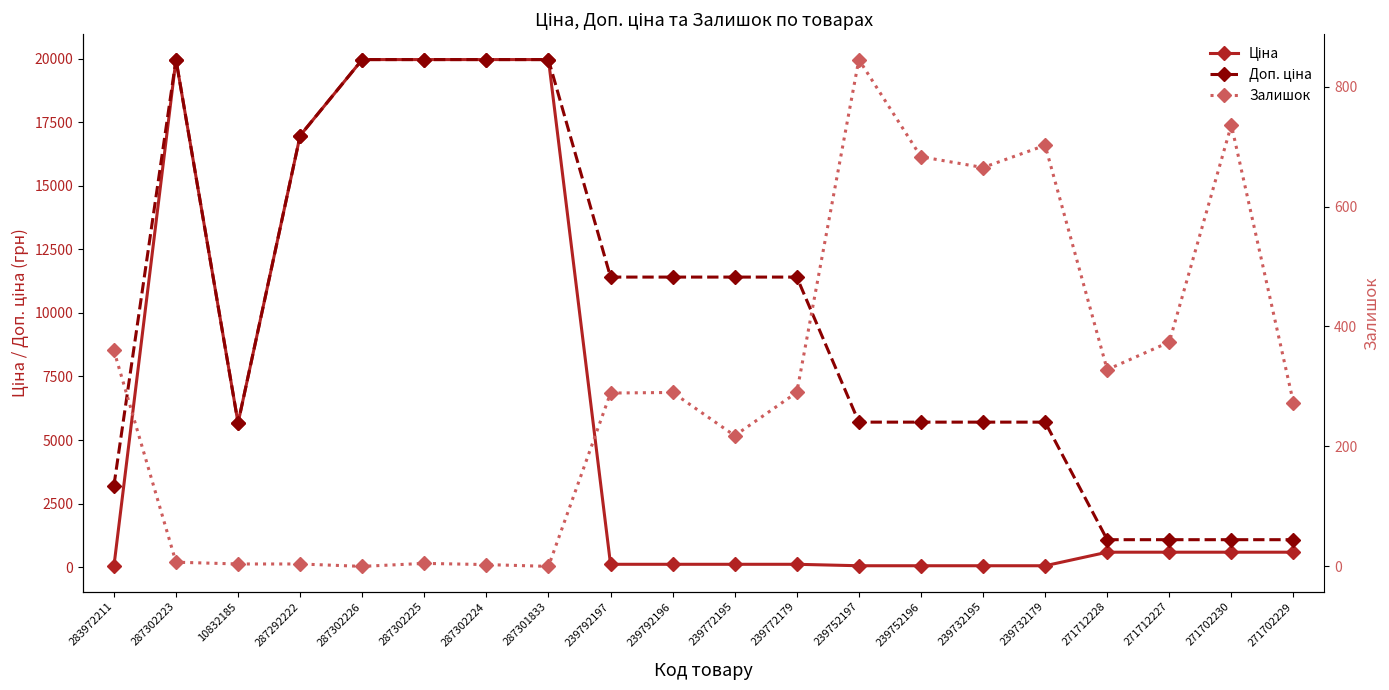

Reading left to right, list all the values displayed in this chart.

Ціна: 283972211=32.0	287302223=19964.2	10832185=5673.8	287292222=16976.3	287302226=19964.2	287302225=19964.2	287302224=19964.2	287301833=19964.2	239792197=114.1	239792196=114.1	239772195=114.1	239772179=114.1	239752197=57.0	239752196=57.0	239732195=57.0	239732179=57.0	271712228=589.9	271712227=589.9	271702230=589.9	271702229=589.9
Доп. ціна: 283972211=3205.0	287302223=19964.2	10832185=5673.8	287292222=16976.3	287302226=19964.2	287302225=19964.2	287302224=19964.2	287301833=19964.2	239792197=11410.0	239792196=11410.0	239772195=11410.0	239772179=11410.0	239752197=5705.0	239752196=5705.0	239732195=5705.0	239732179=5705.0	271712228=1081.7	271712227=1081.7	271702230=1081.7	271702229=1081.7
Залишок: 283972211=360.0	287302223=7.0	10832185=4.0	287292222=4.0	287302226=0.0	287302225=5.0	287302224=3.0	287301833=0.0	239792197=289.0	239792196=290.0	239772195=218.0	239772179=290.0	239752197=845.0	239752196=683.0	239732195=665.0	239732179=702.0	271712228=328.0	271712227=374.0	271702230=736.0	271702229=273.0